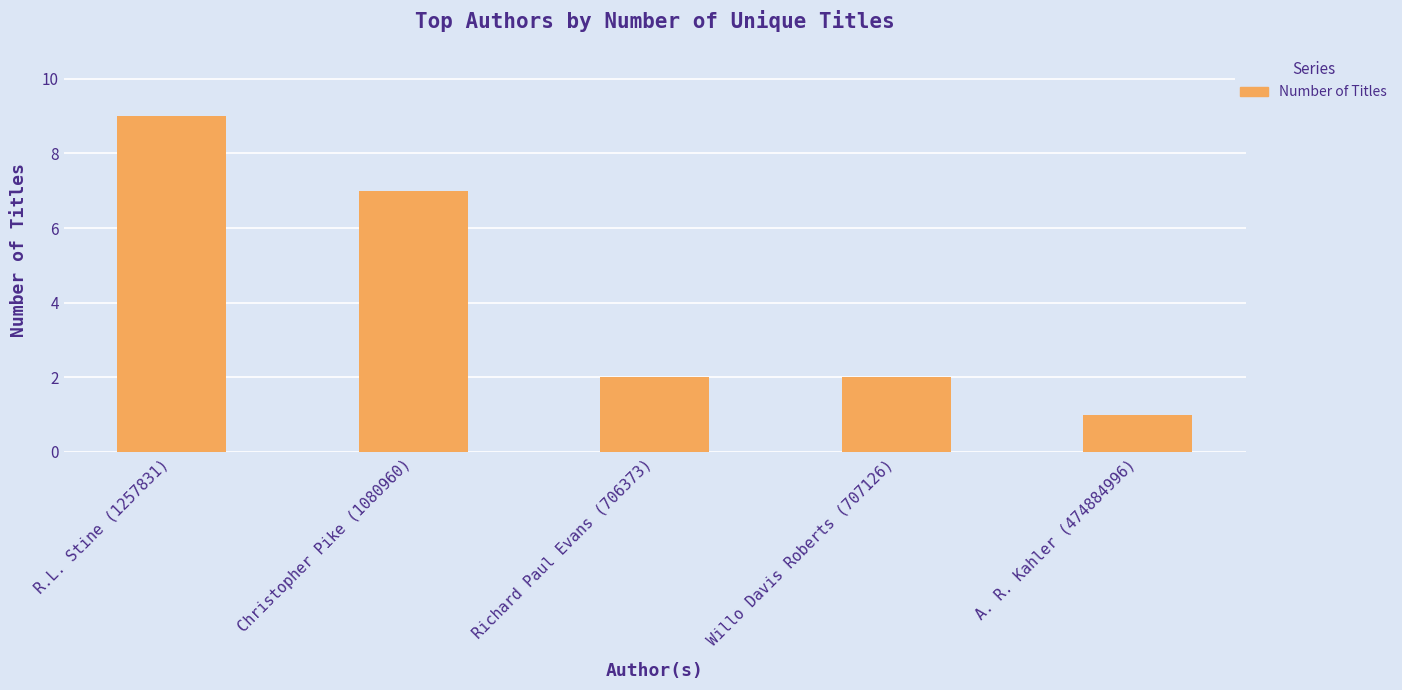

What is the average value?

4